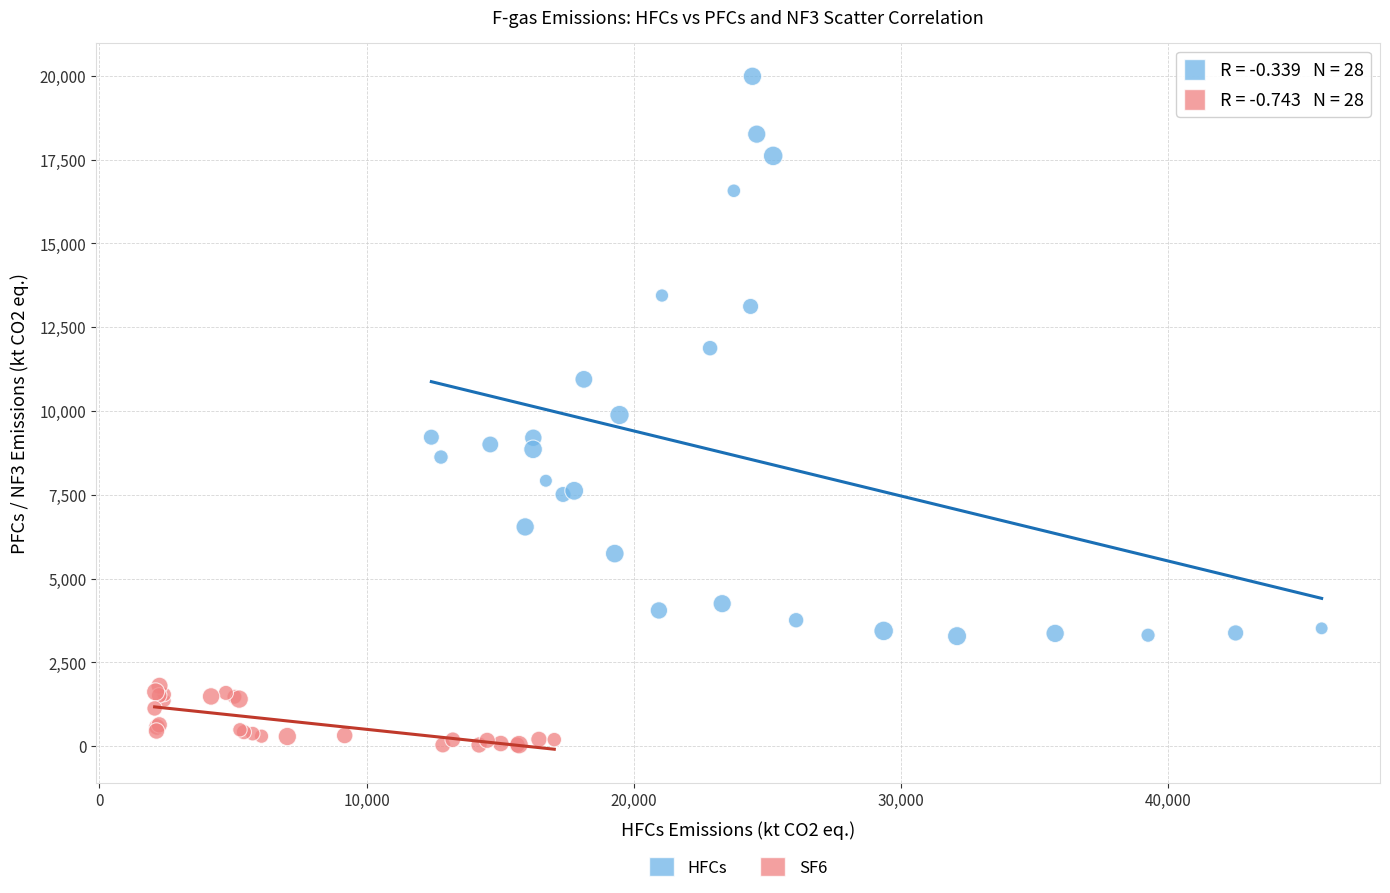

Which series contains the lowest Y value?

SF6